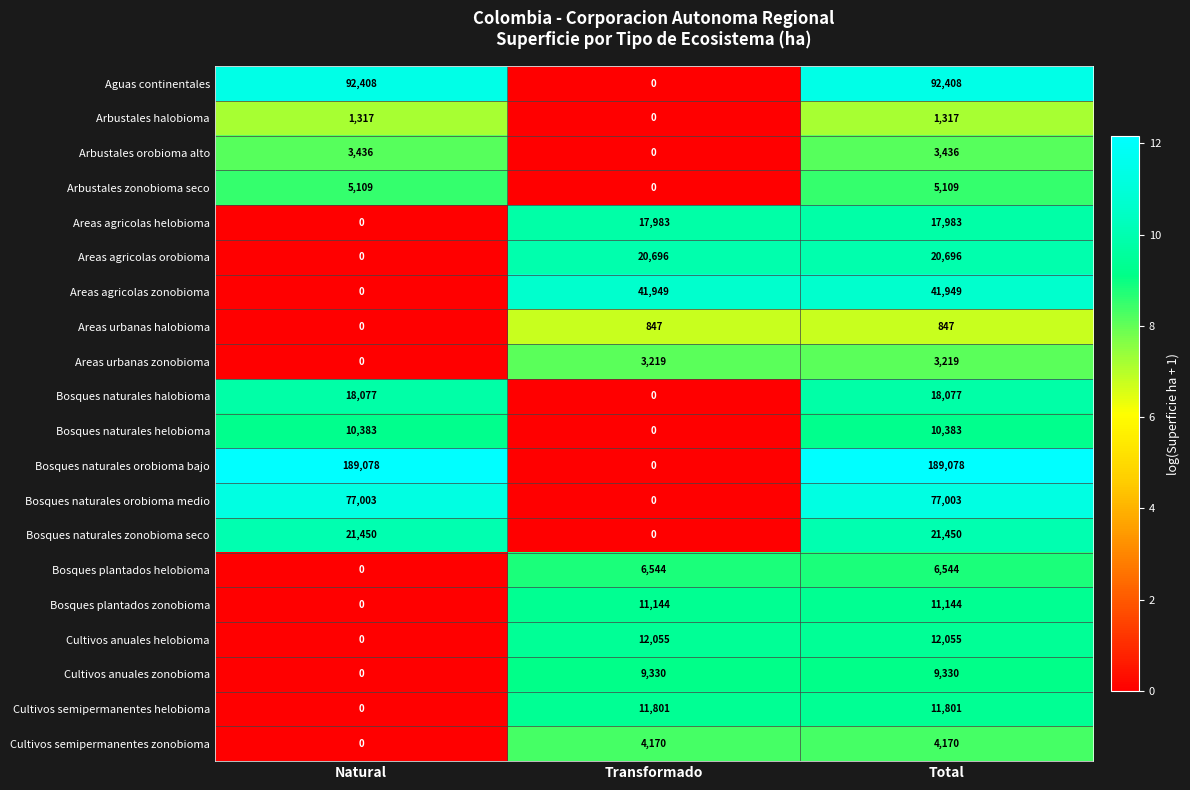

Which series changed the most between Natural and Total?

Areas agricolas zonobioma